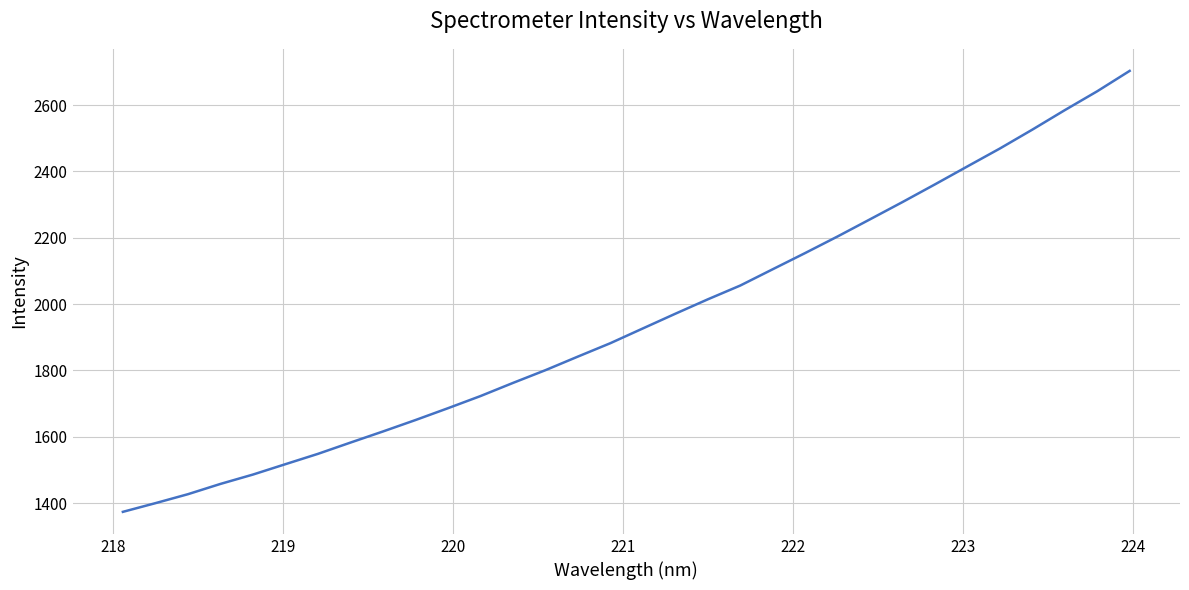

What is the greatest value displayed?

2702.9